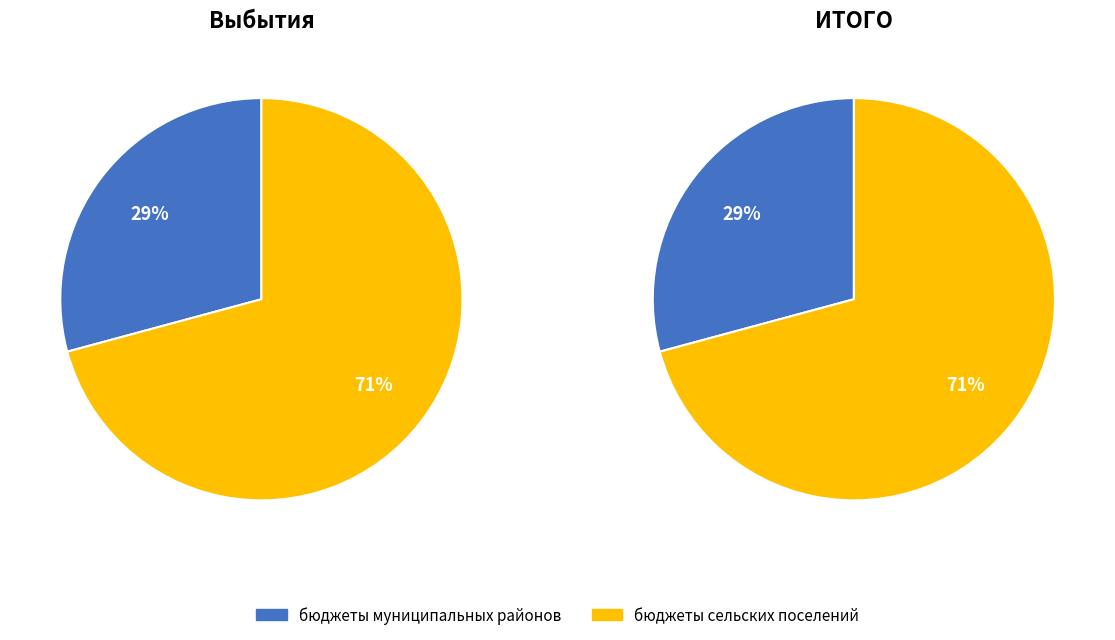

What is the smallest slice in the pie chart?

бюджеты муниципальных районов